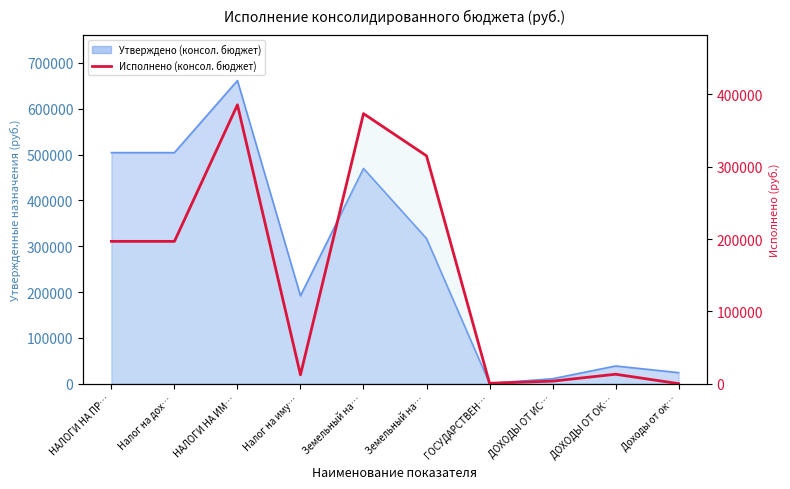

What is the label of the 5th point from the left?

Земельный на…